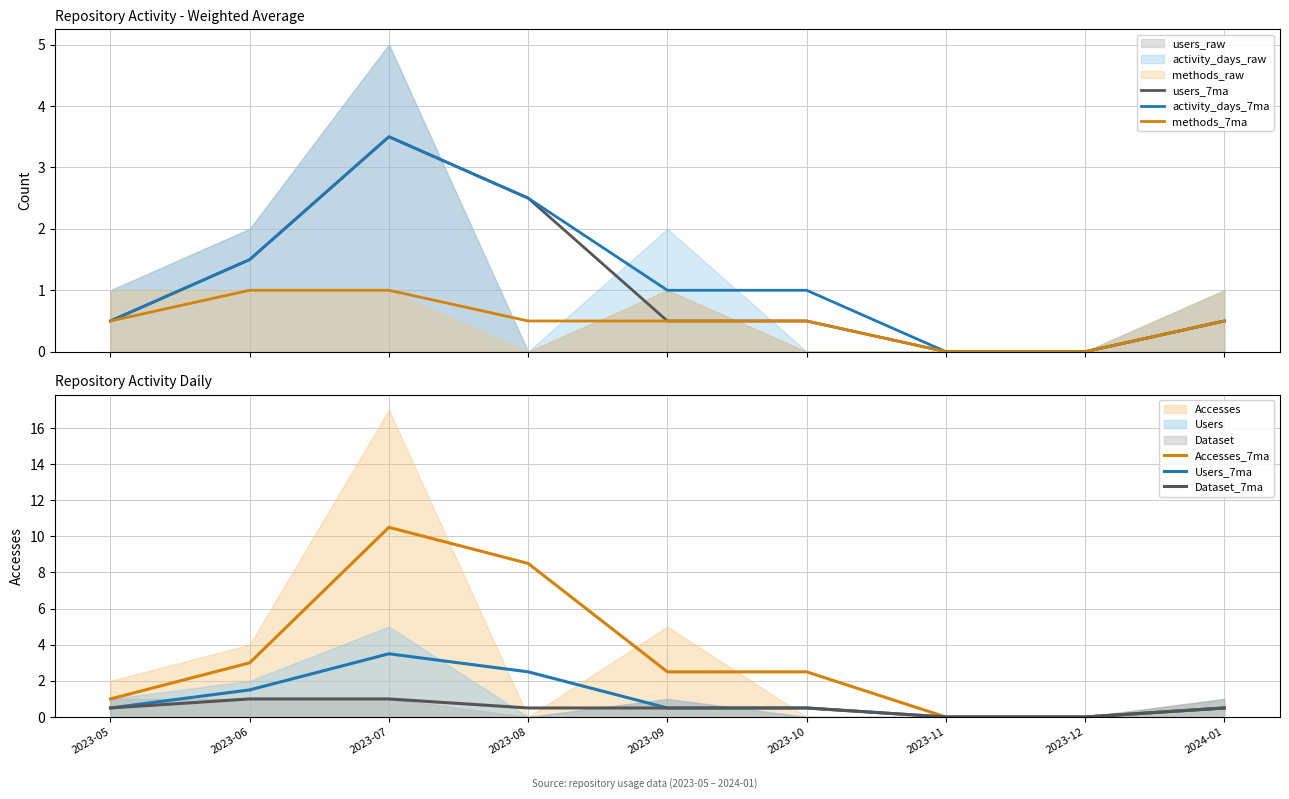

What is the greatest value displayed?

10.5